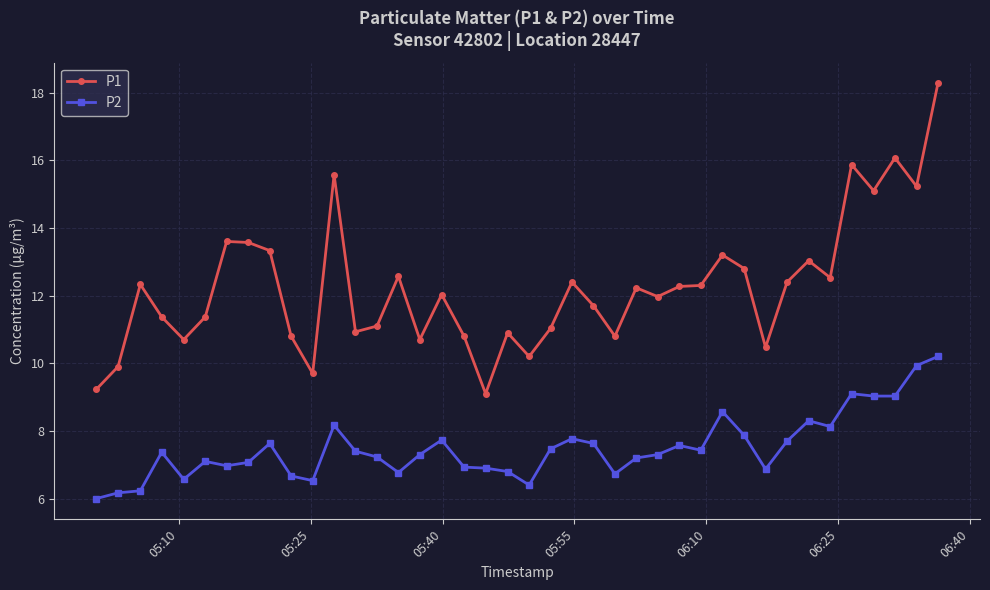

Which series has the widest spread of values?

P1